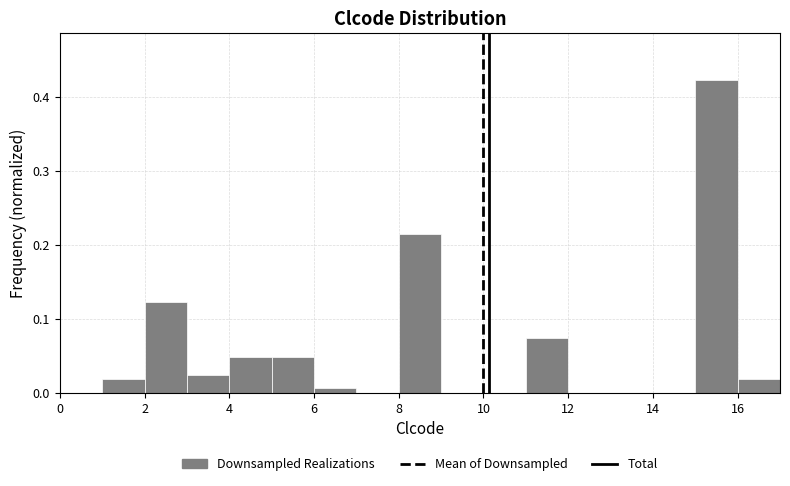

How tall is the bar that spans 8 to 9 on the x-axis? The values are not printed on the chart, so give them approximately, as read against the axis.

0.21